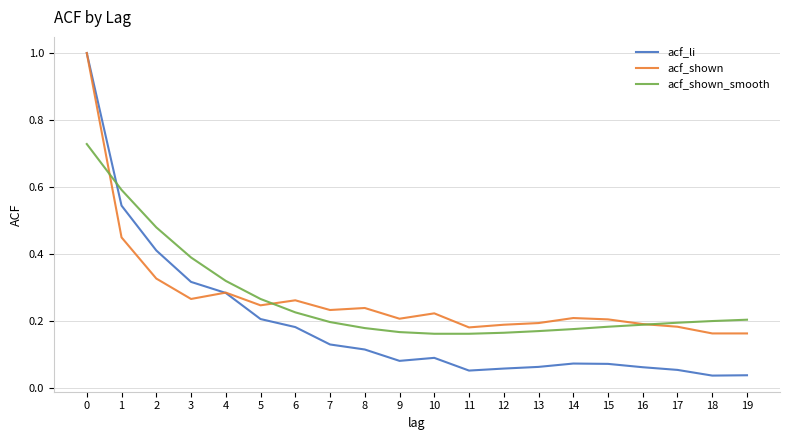

The value of acf_shown at 15 is 0.1. True or false?

False